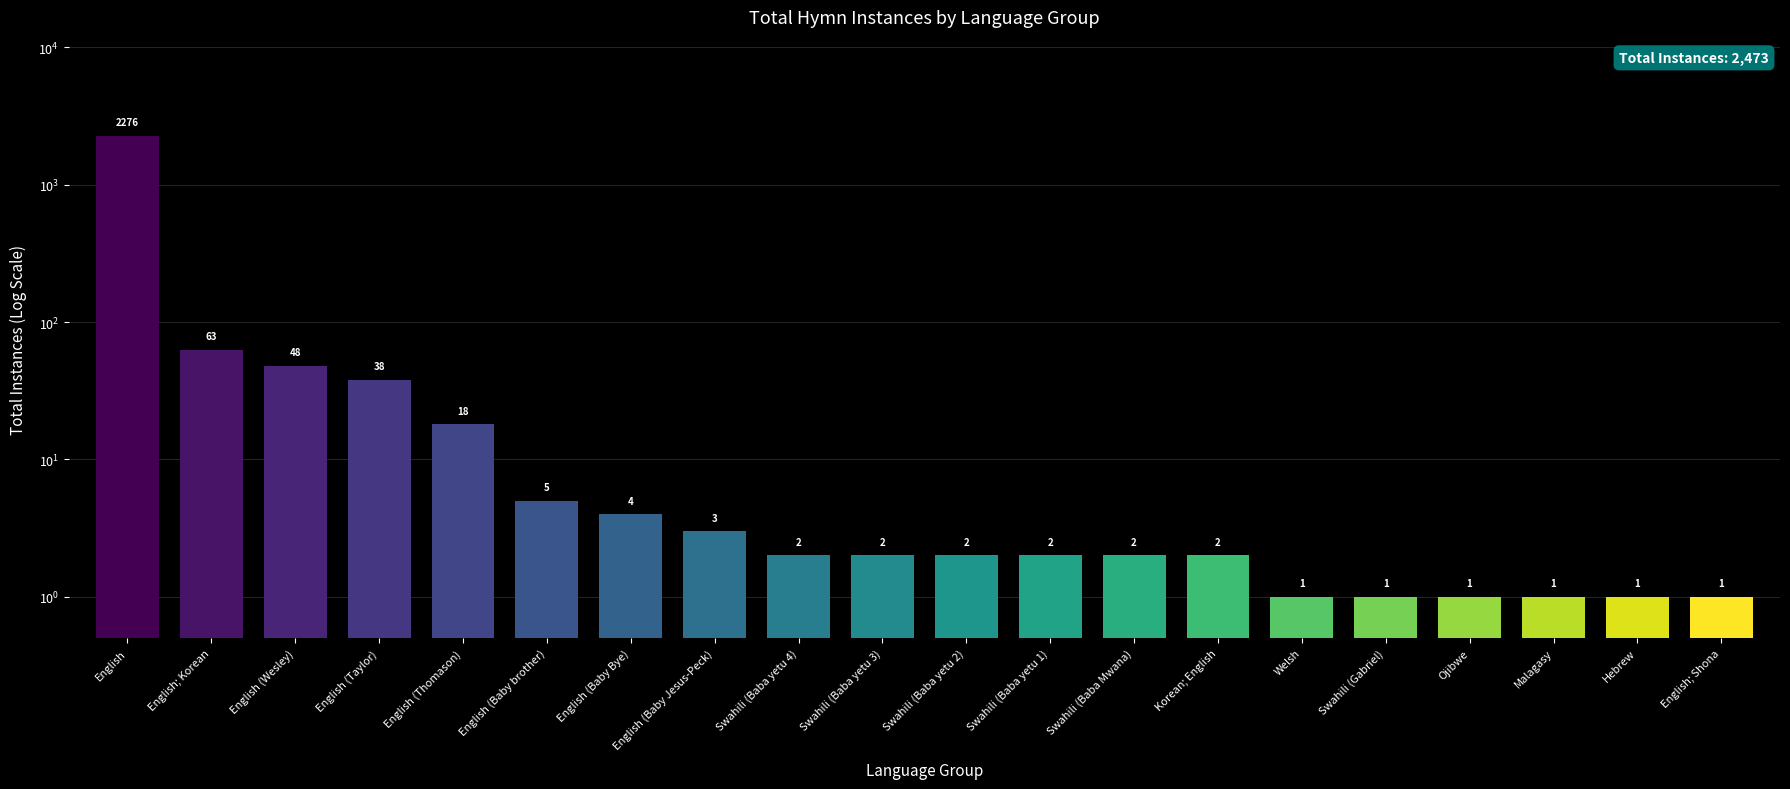

At which label is the value closest to 1138?

English; Korean